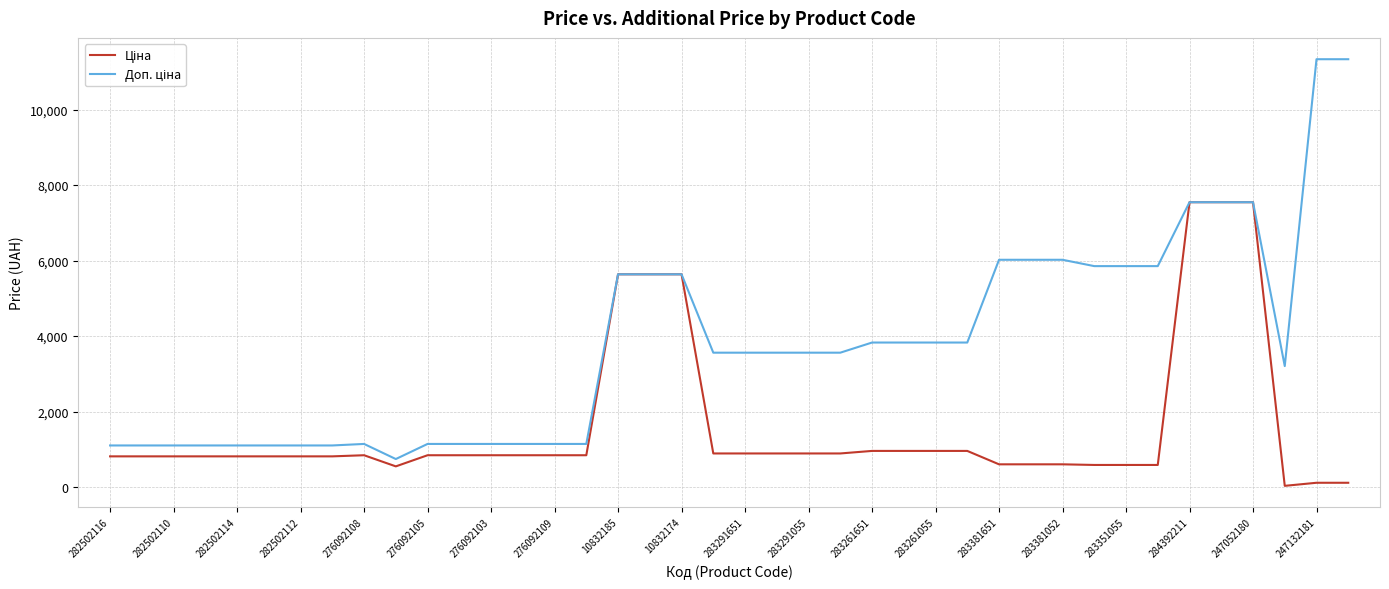

What is the maximum value shown in the chart?

11334.0